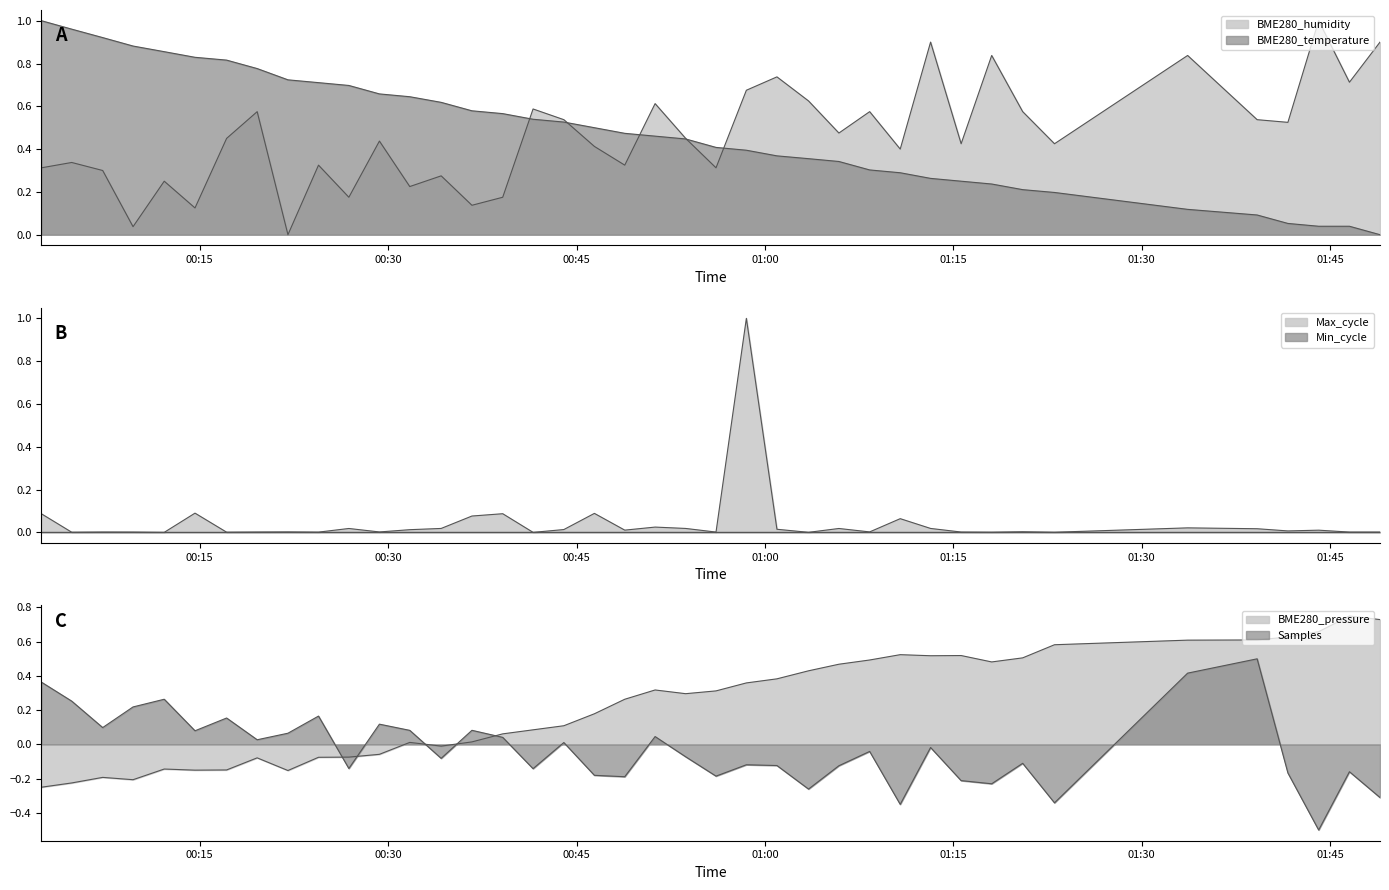

After their last crossing, which series has the higher values: BME280_humidity or Max_cycle?

BME280_humidity